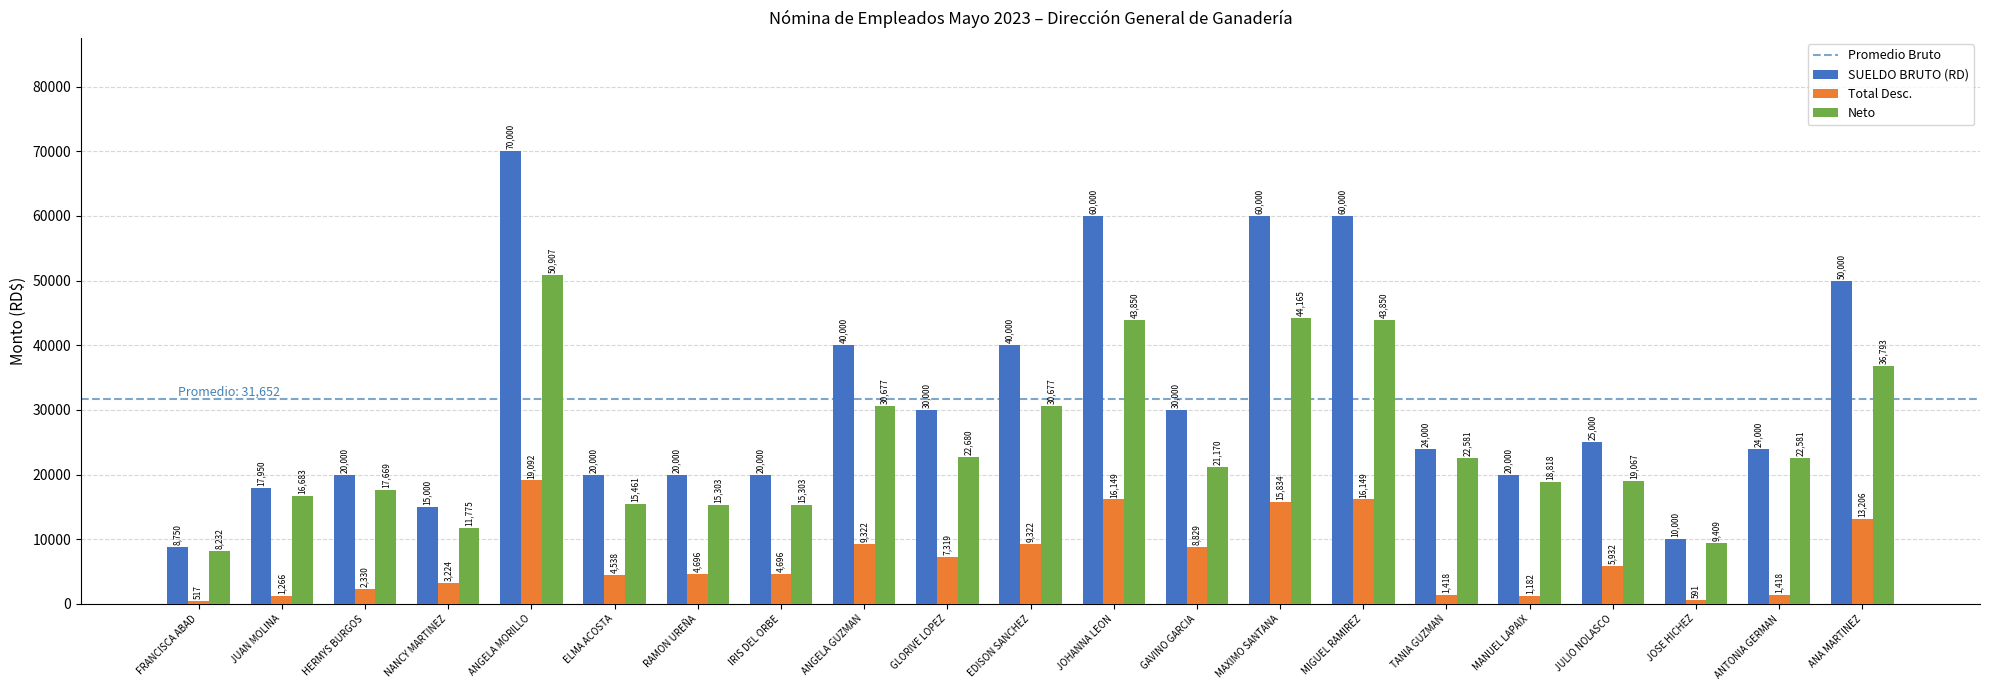

What is the minimum value shown in the chart?

517.1